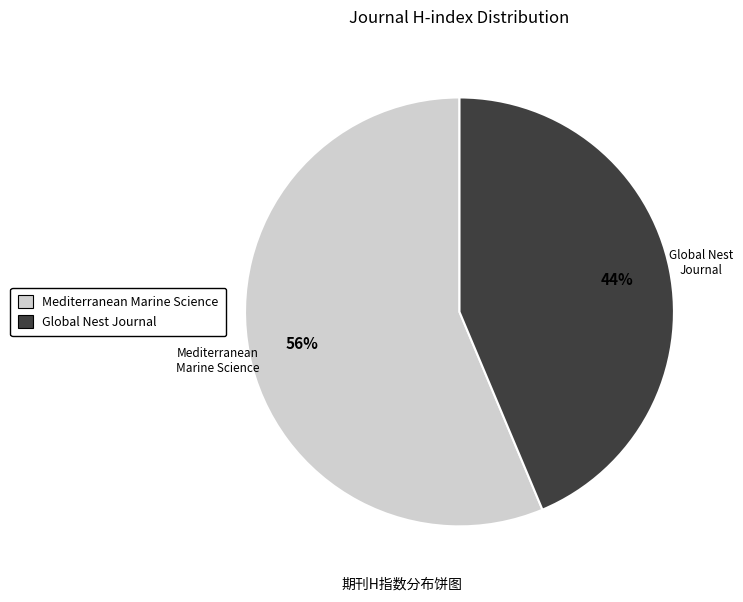

Is the sum of Global Nest Journal and Mediterranean Marine Science greater than half?

Yes